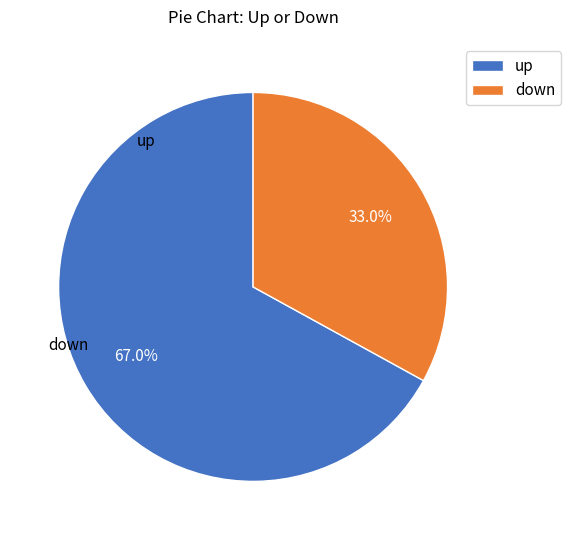

Which category has the biggest portion of the pie?

up